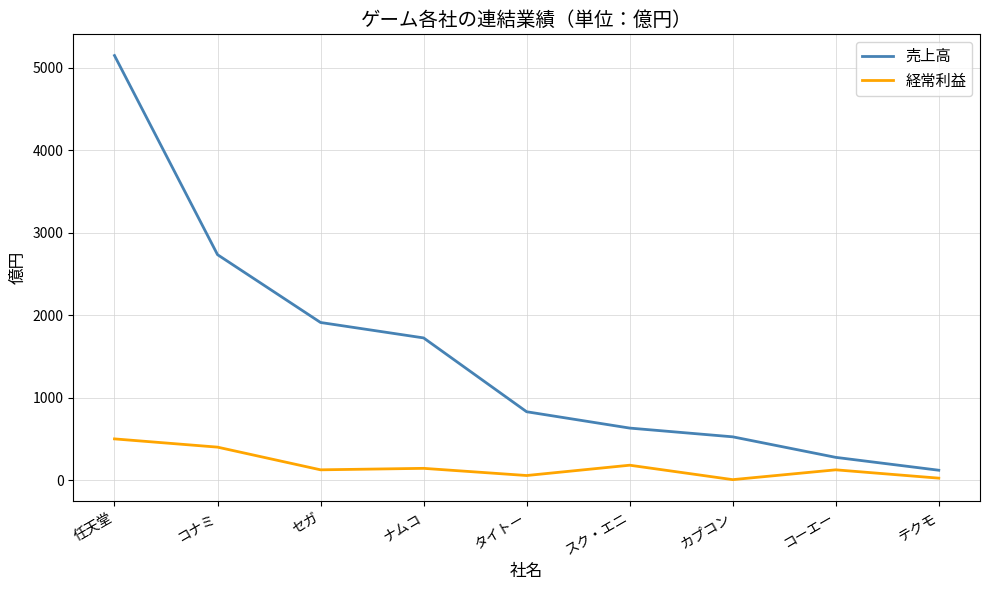

The value of 売上高 at ナムコ is 1725. True or false?

True